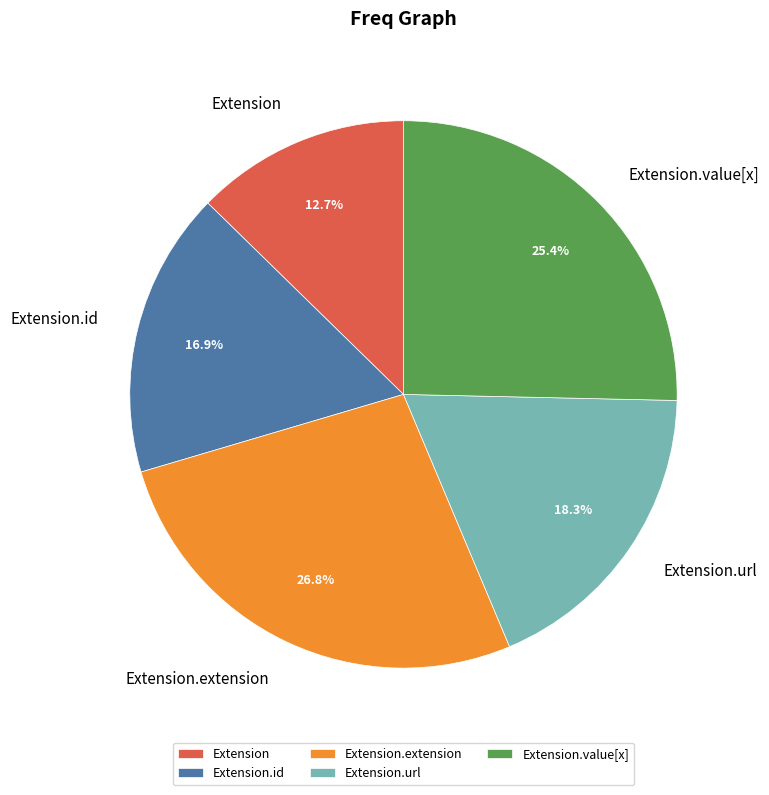

Is Extension.url the majority of the pie?

No